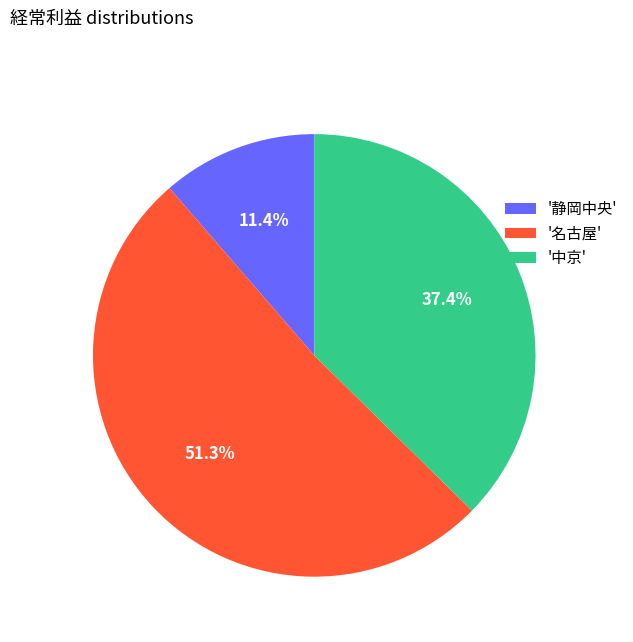

What is the ratio of the value at '中京' to the value at '名古屋'?

0.7